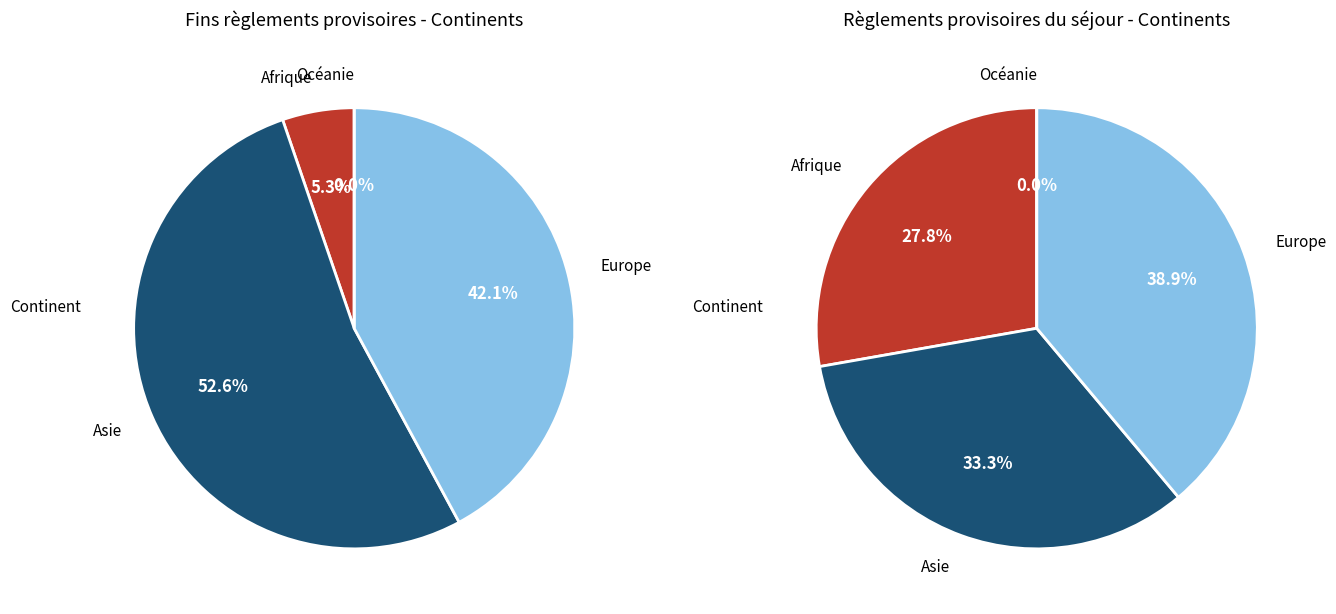

What percentage is NOT represented by Asie?

47.4%